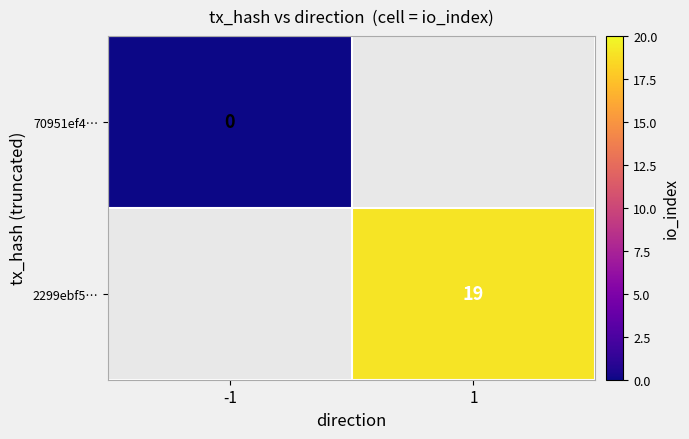

The value of 2299ebf5… at 1 is 19. True or false?

True